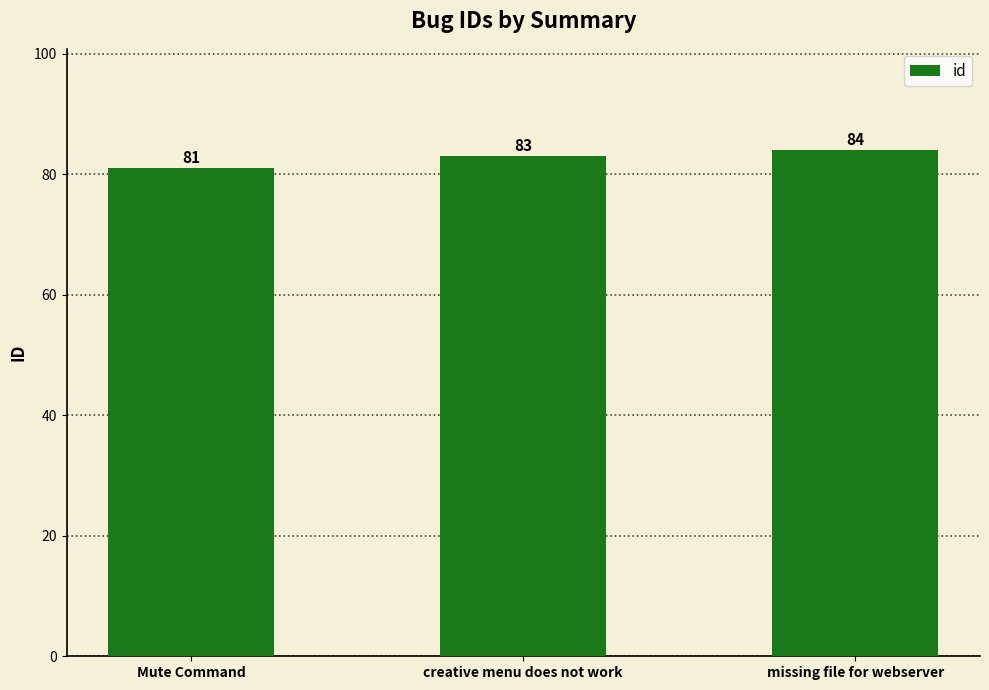

Is it true that the value at Mute Command is 128?

False